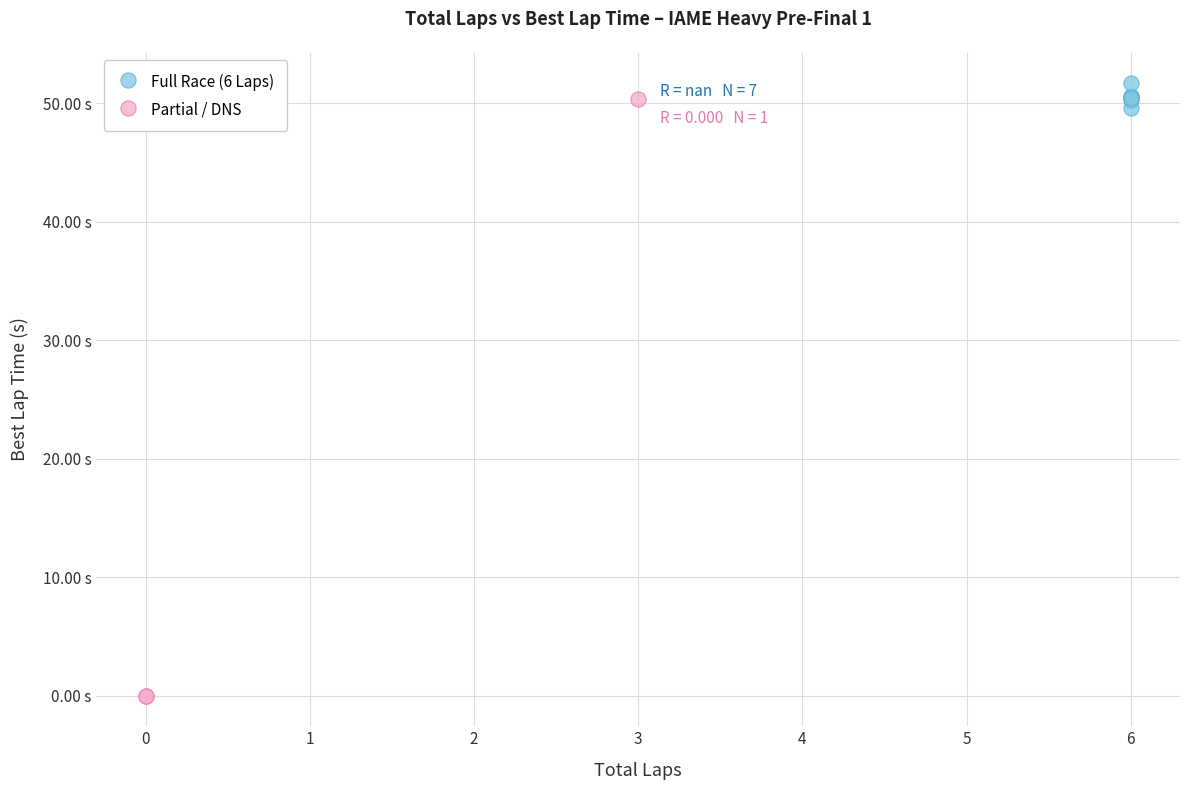

Which series reaches the minimum Y coordinate?

Partial / DNS